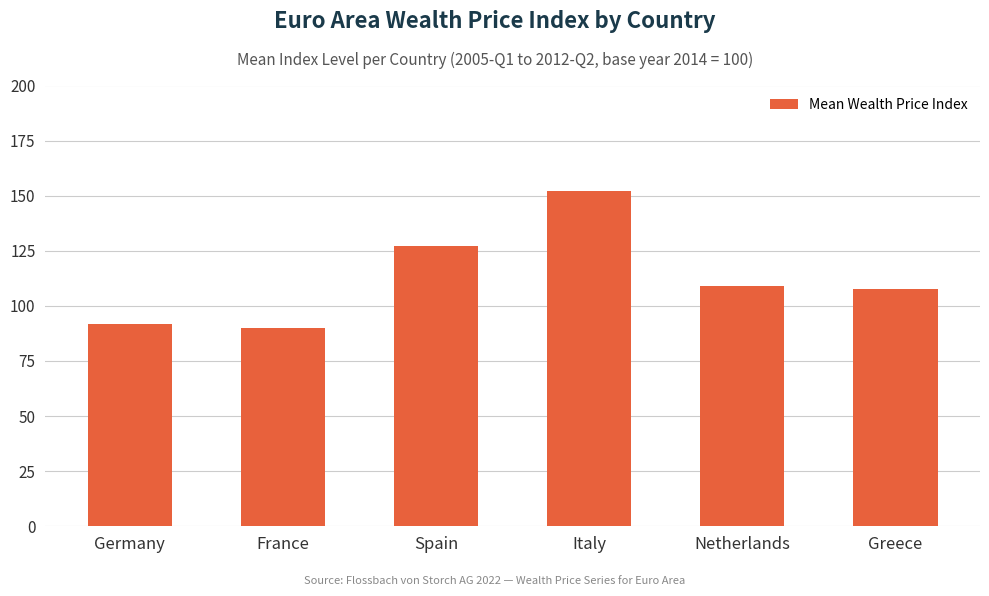

What is the value of the 2nd bar from the left?

89.9